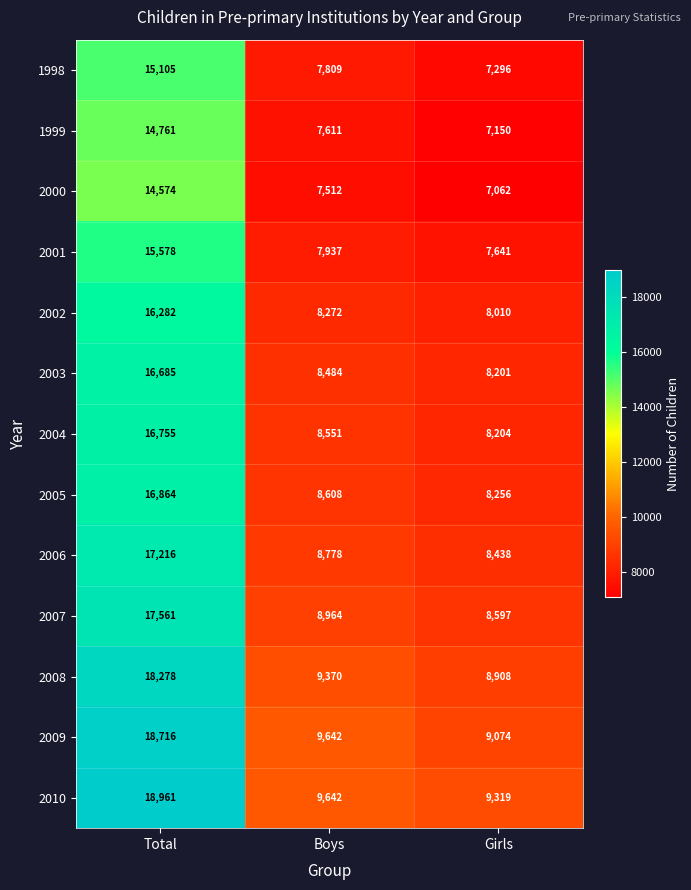

The 2005 series shows 12743 at Boys. True or false?

False